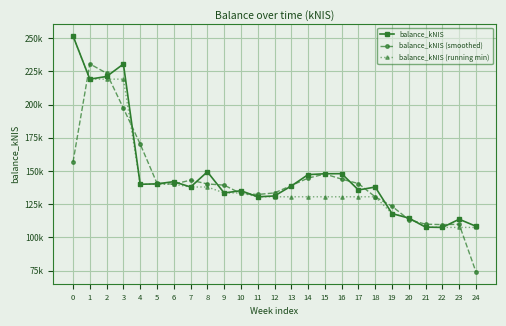

Reading left to right, extract all data points from this chart.

balance_kNIS: 251609.8	219155.8	221159.7	230528.4	140017.1	140324.0	141993.5	137964.6	149401.2	133491.3	135168.5	130598.2	131223.2	138718.4	147279.7	147944.4	148005.4	135725.5	137929.6	117954.6	114564.2	107758.0	107550.2	113699.2	108406.6
balance_kNIS (smoothed): 156921.9	230641.8	223614.6	197235.1	170289.8	140778.2	140094.0	143119.7	140285.7	139353.7	133086.0	132330.0	133513.3	139073.8	144647.5	147743.2	143891.8	140553.5	130536.6	123482.8	113425.6	109957.5	109669.1	109885.3	74035.3
balance_kNIS (running min): 251609.8	219155.8	219155.8	219155.8	140017.1	140017.1	140017.1	137964.6	137964.6	133491.3	133491.3	130598.2	130598.2	130598.2	130598.2	130598.2	130598.2	130598.2	130598.2	117954.6	114564.2	107758.0	107550.2	107550.2	107550.2